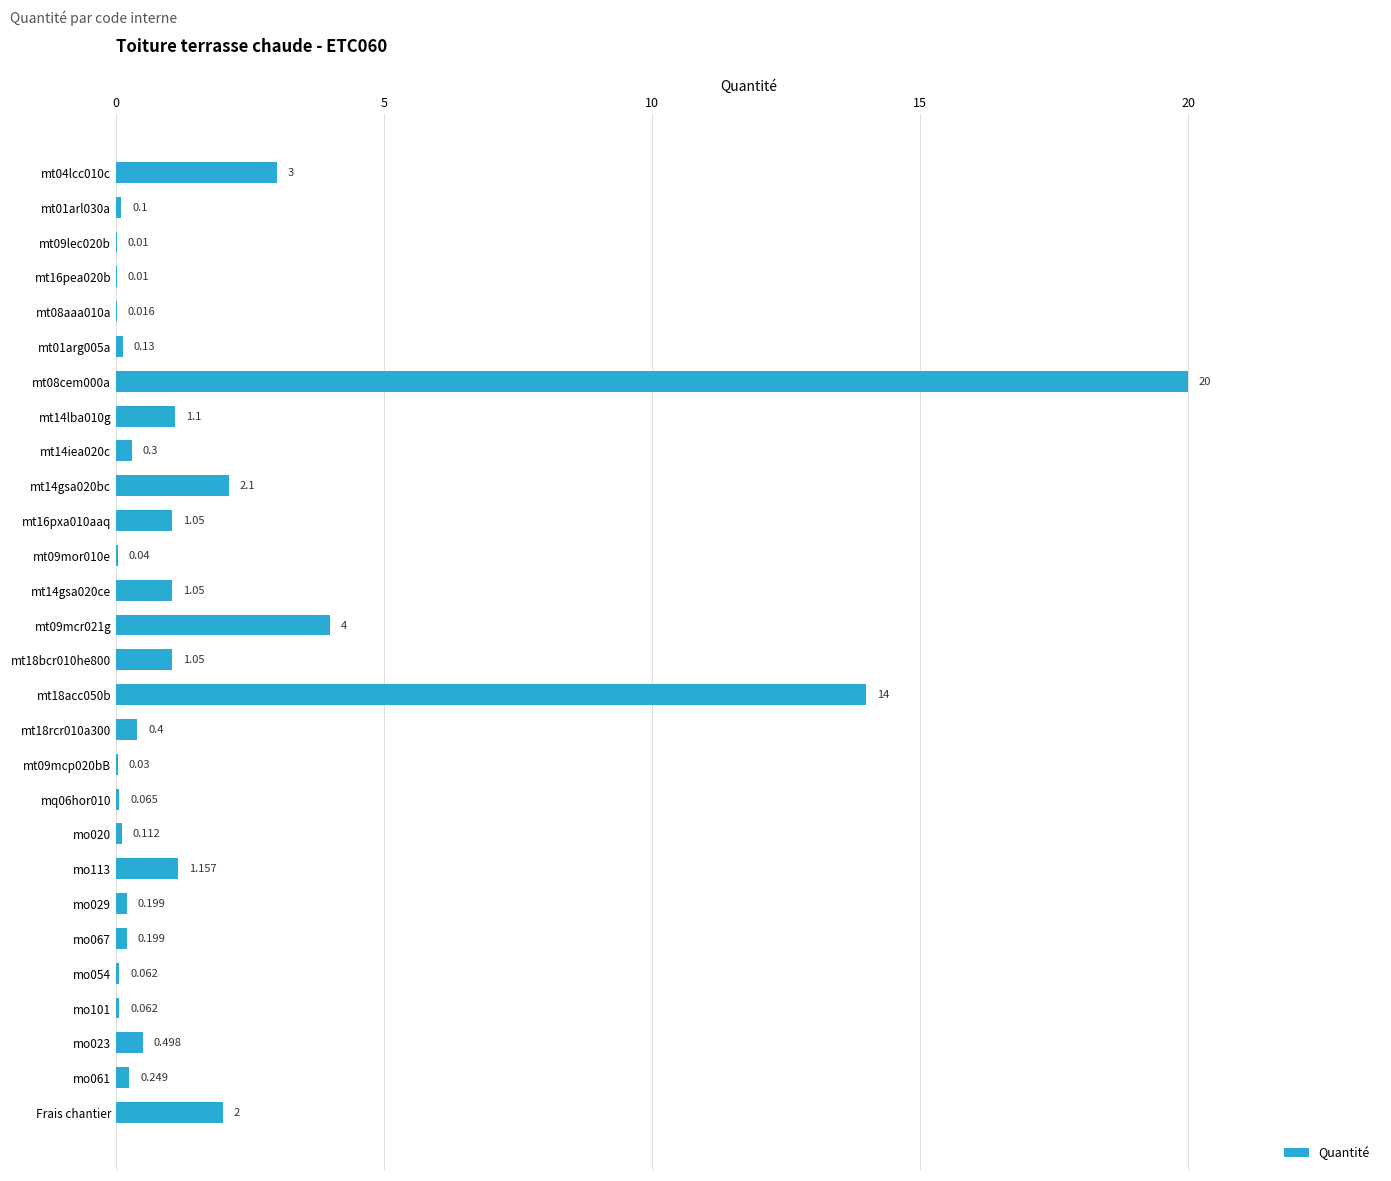

Count the number of data series in this chart.

1